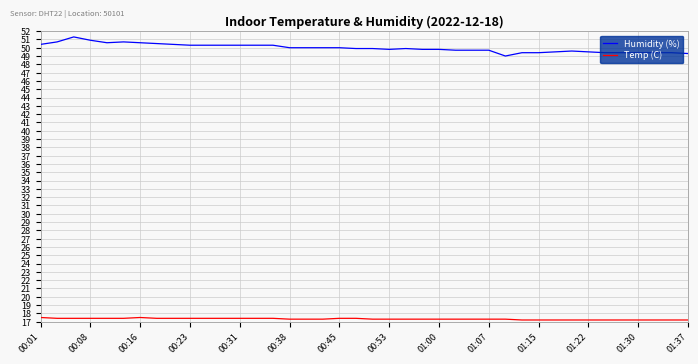

What is the highest value of the Temp (C) series?

17.5